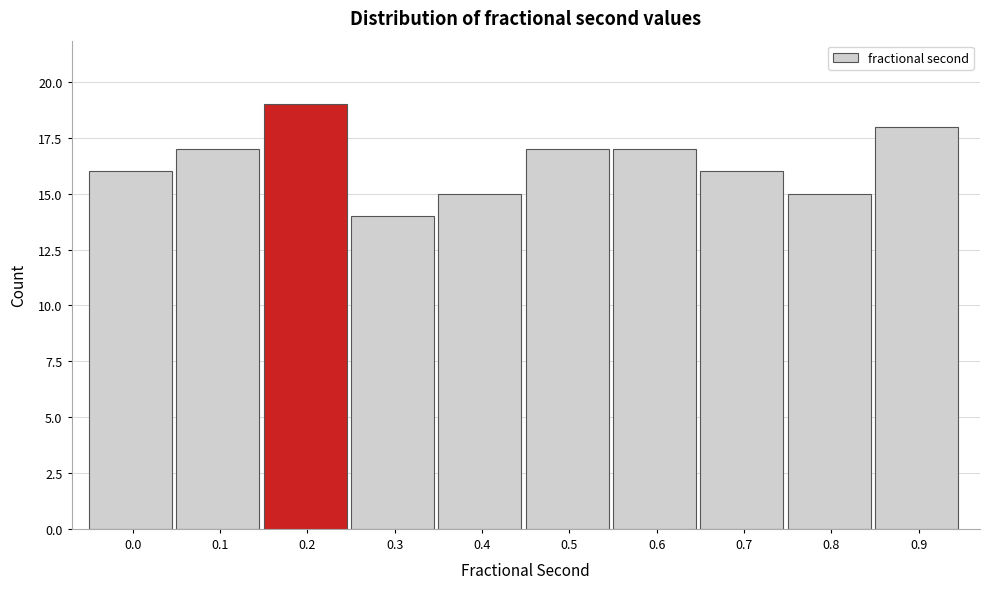

Reading right to left, what are all the values shown in this chart?

18	15	16	17	17	15	14	19	17	16